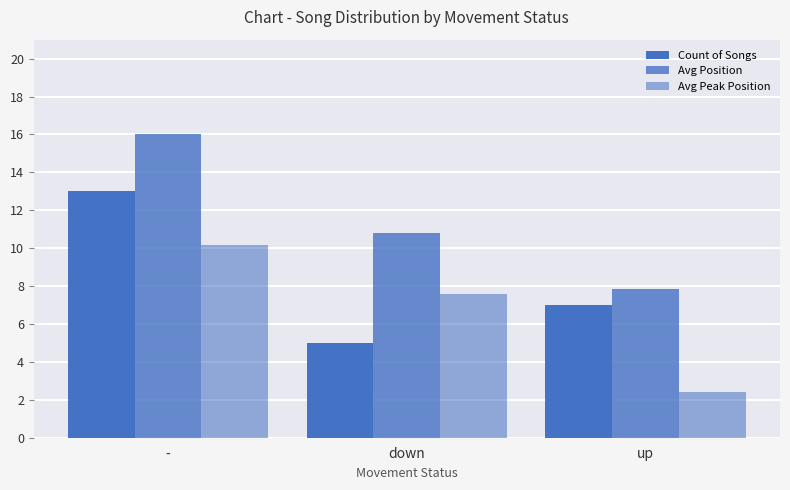

How many values in the Avg Peak Position series exceed 7?

2